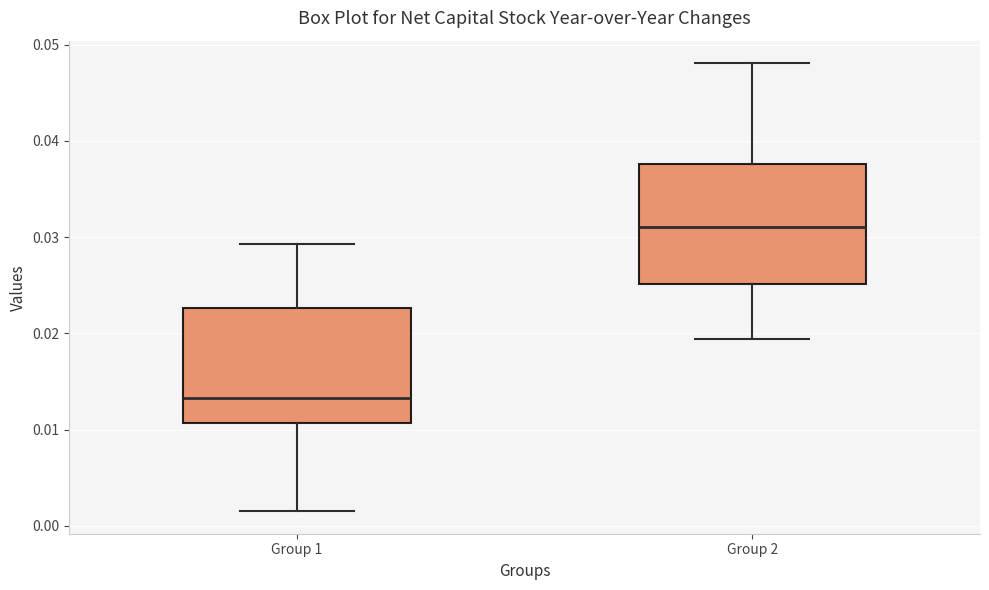

Reading left to right, read every box against the y-axis: the position of its median line, the range the box covers, and the ends of its whiskers. The values are not printed on the chart, so give them approximately, as read against the axis.

Group 1: median 0.013, box 0.011 to 0.023, whiskers 0.002 to 0.029
Group 2: median 0.031, box 0.025 to 0.038, whiskers 0.019 to 0.048